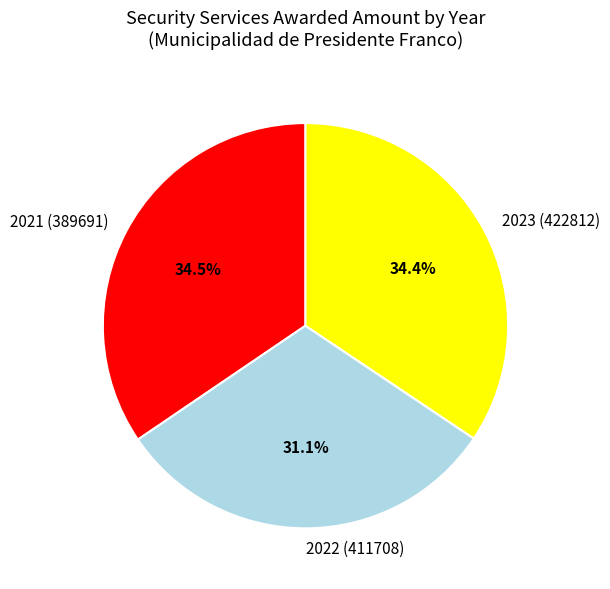

Which slice is the smallest?

2022 (411708)